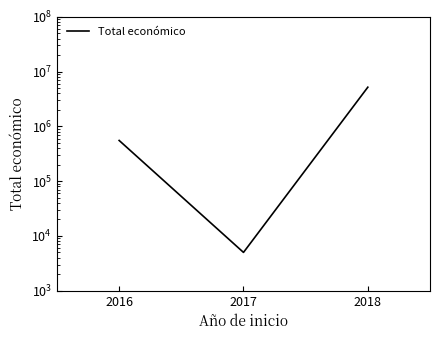

How many series are shown in this chart?

1